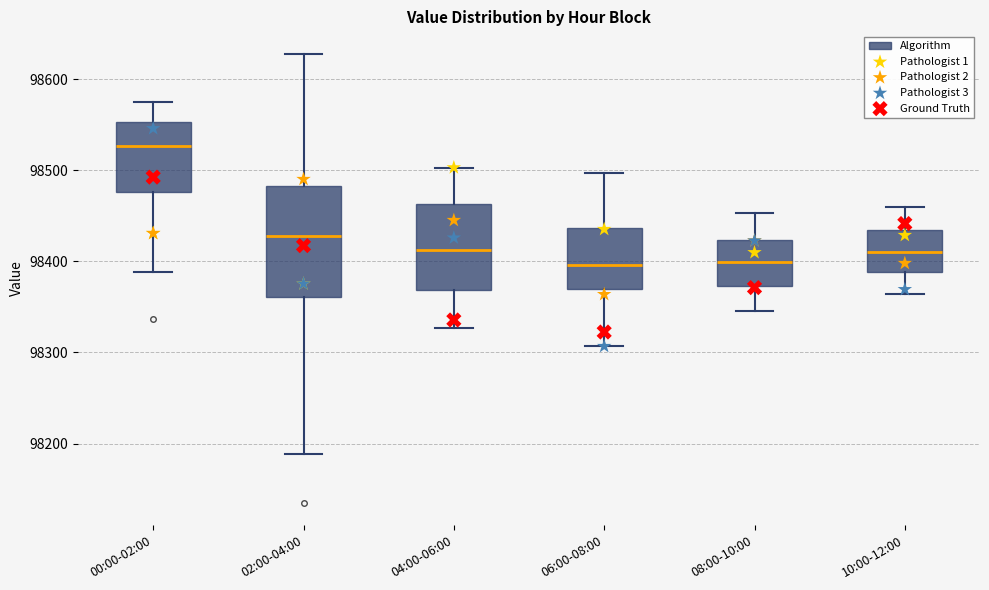

Reading left to right, read every box against the y-axis: the position of its median line, the range the box covers, and the ends of its whiskers. The values are not printed on the chart, so give them approximately, as read against the axis.

00:00-02:00: median 98530, box 98480 to 98550, whiskers 98390 to 98580
02:00-04:00: median 98430, box 98360 to 98480, whiskers 98190 to 98630
04:00-06:00: median 98410, box 98370 to 98460, whiskers 98330 to 98500
06:00-08:00: median 98400, box 98370 to 98440, whiskers 98310 to 98500
08:00-10:00: median 98400, box 98370 to 98420, whiskers 98350 to 98450
10:00-12:00: median 98410, box 98390 to 98430, whiskers 98360 to 98460